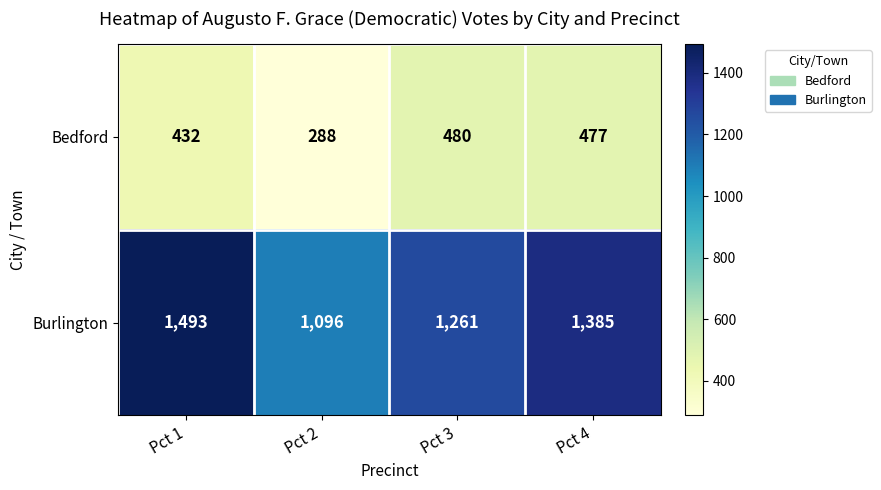

What is the spread (max minus min) of values at Pct 2?

808